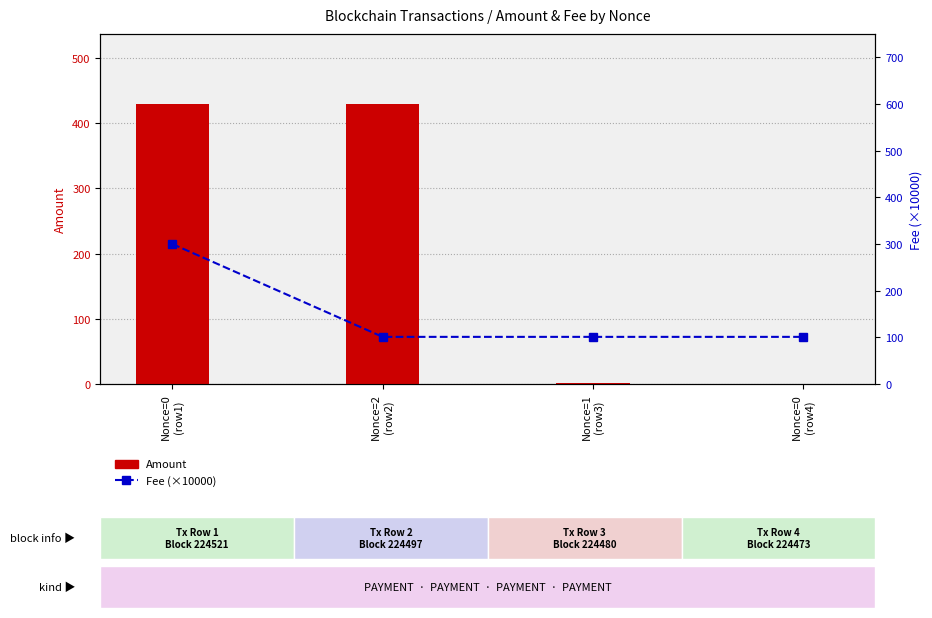

Read the Amount value at Nonce=1
(row3).

1.1